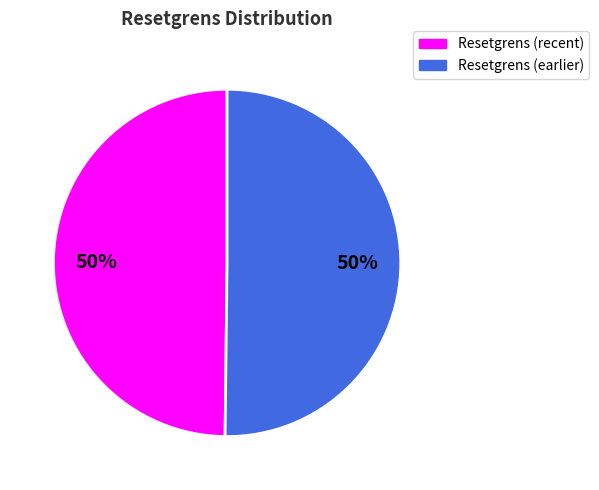

To the nearest percent, what is the average slice percentage?

50%